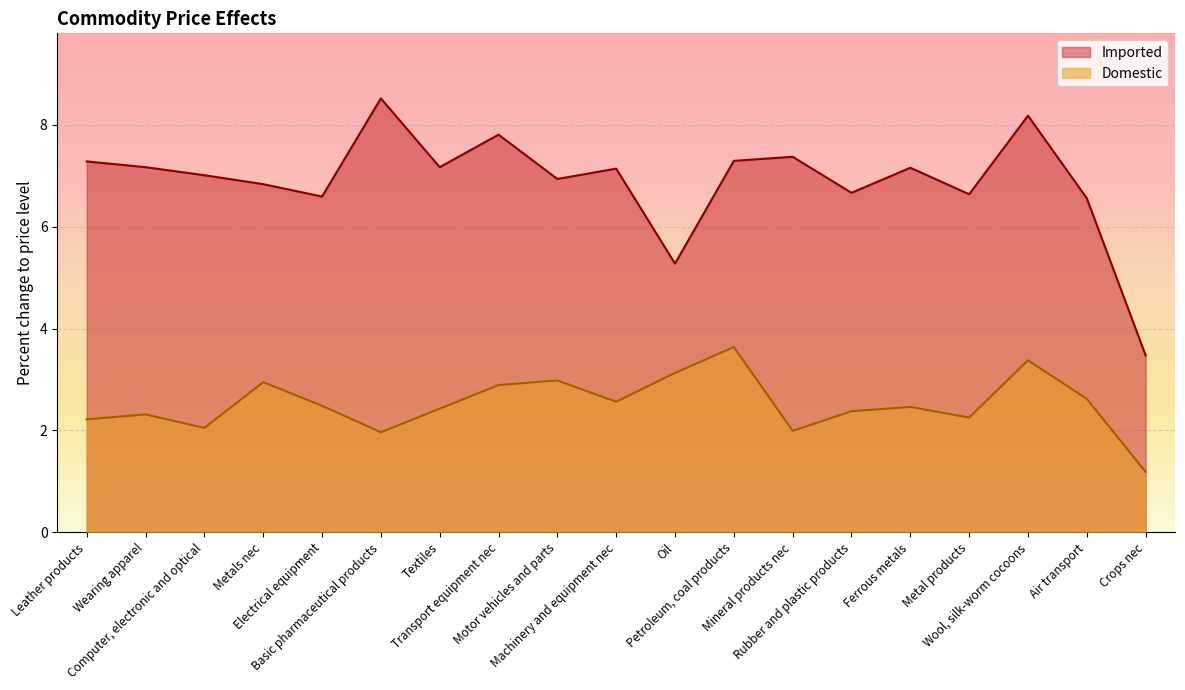

What position from the right is Computer, electronic and optical?

17